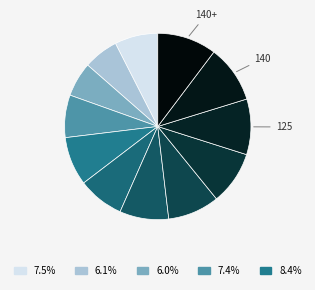

How many slices are in this pie chart?

12